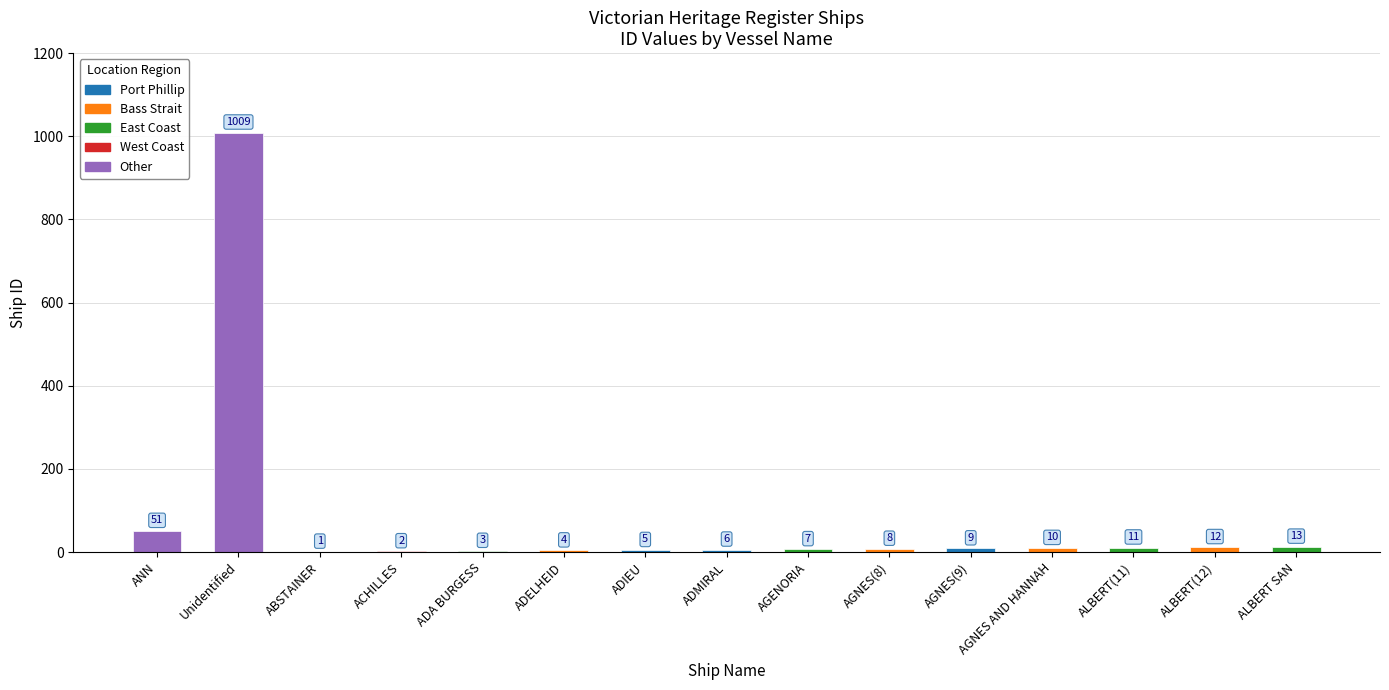

Reading left to right, extract all data points from this chart.

ANN=51	Unidentified=1009	ABSTAINER=1	ACHILLES=2	ADA BURGESS=3	ADELHEID=4	ADIEU=5	ADMIRAL=6	AGENORIA=7	AGNES(8)=8	AGNES(9)=9	AGNES AND HANNAH=10	ALBERT(11)=11	ALBERT(12)=12	ALBERT SAN=13